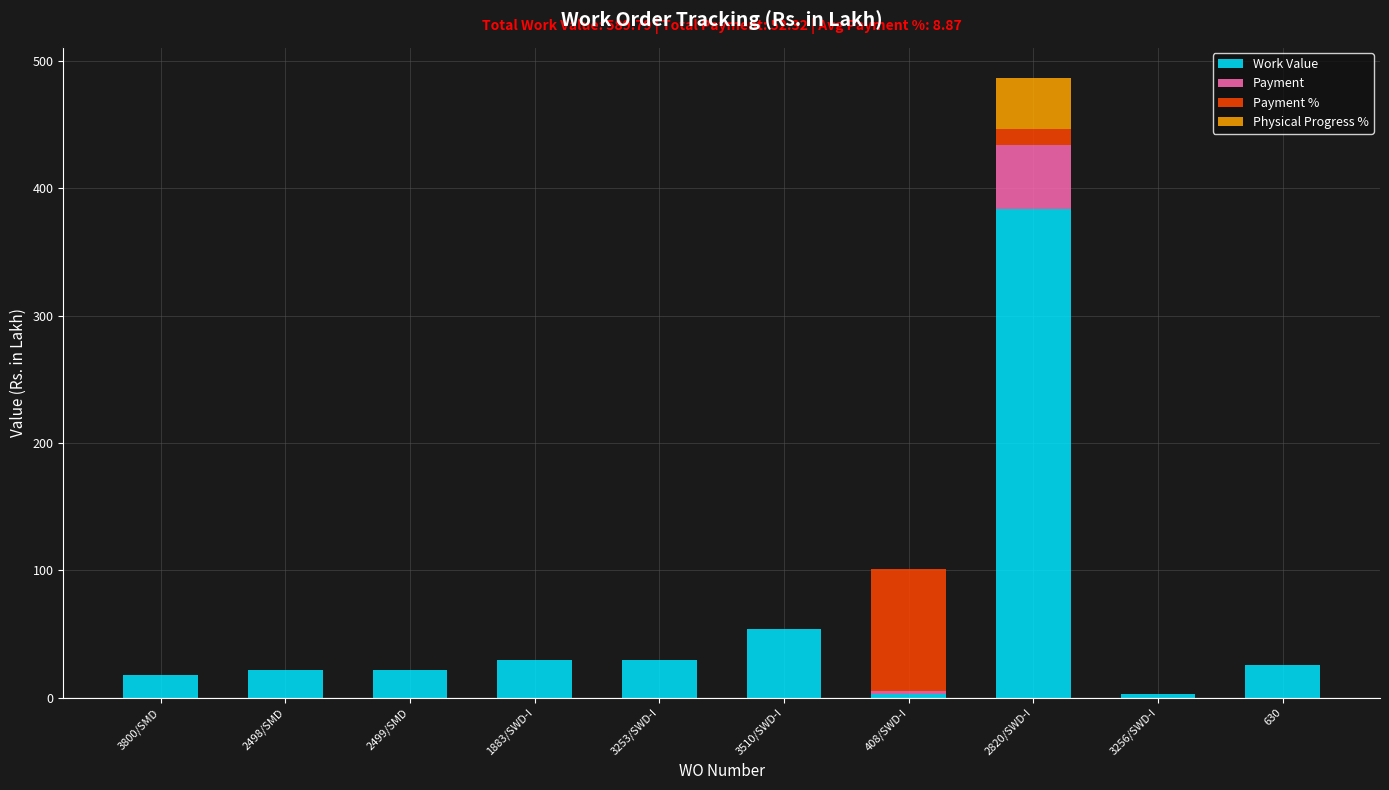

At which category is the sum across all series the highest?

2820/SWD-I